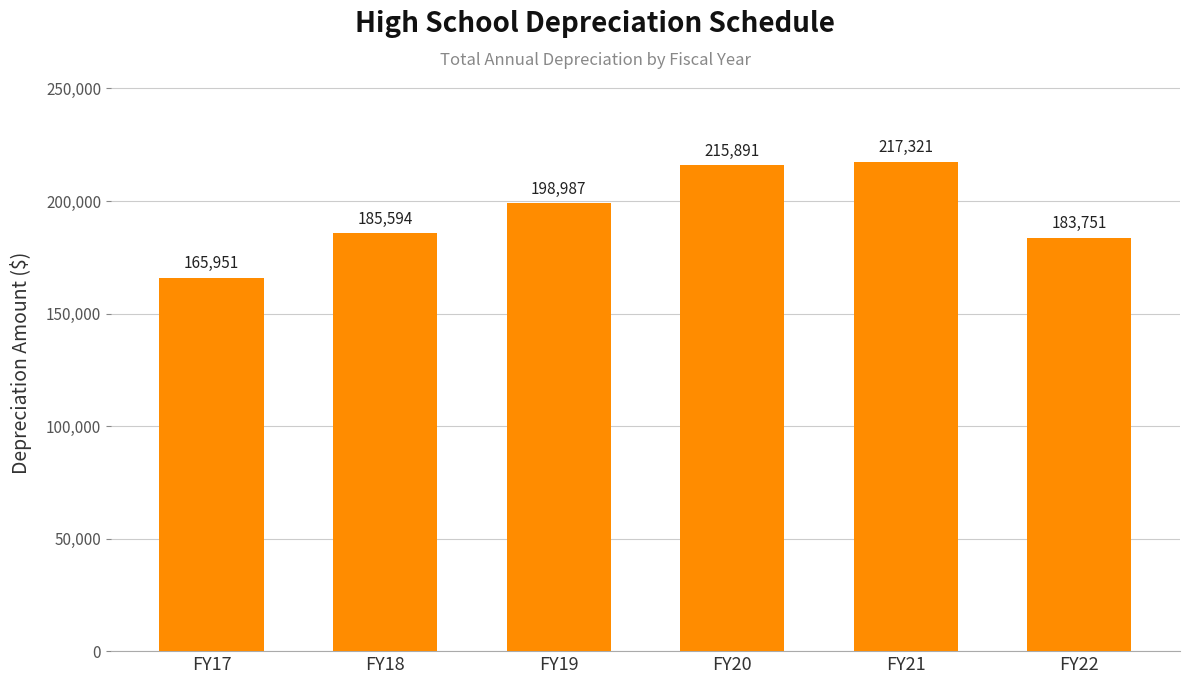

The chart shows a value of 198987 at FY19. True or false?

True